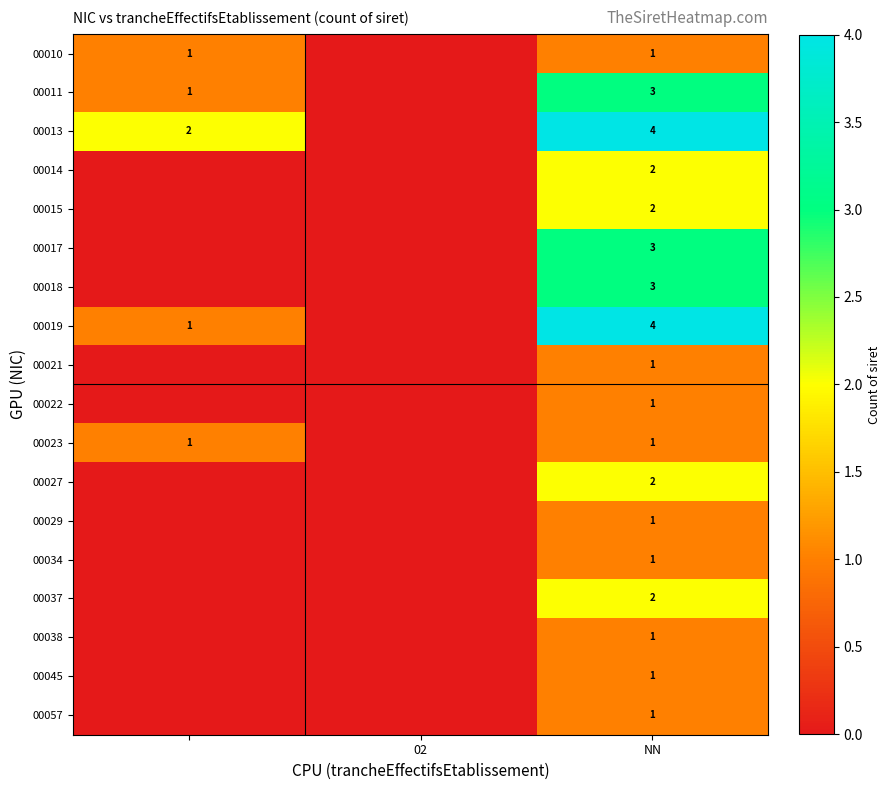

True or false: 00014 has a value of 1 at NN.

False